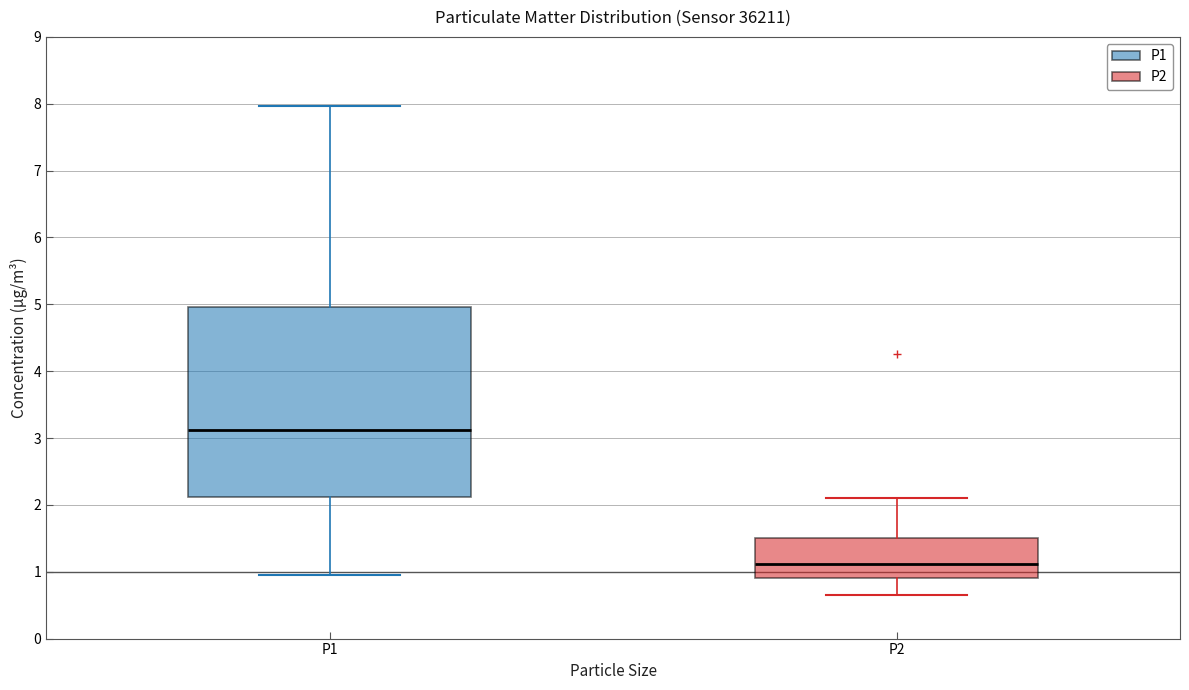

Which box is the tallest, from its lower edge to its upper edge?

P1